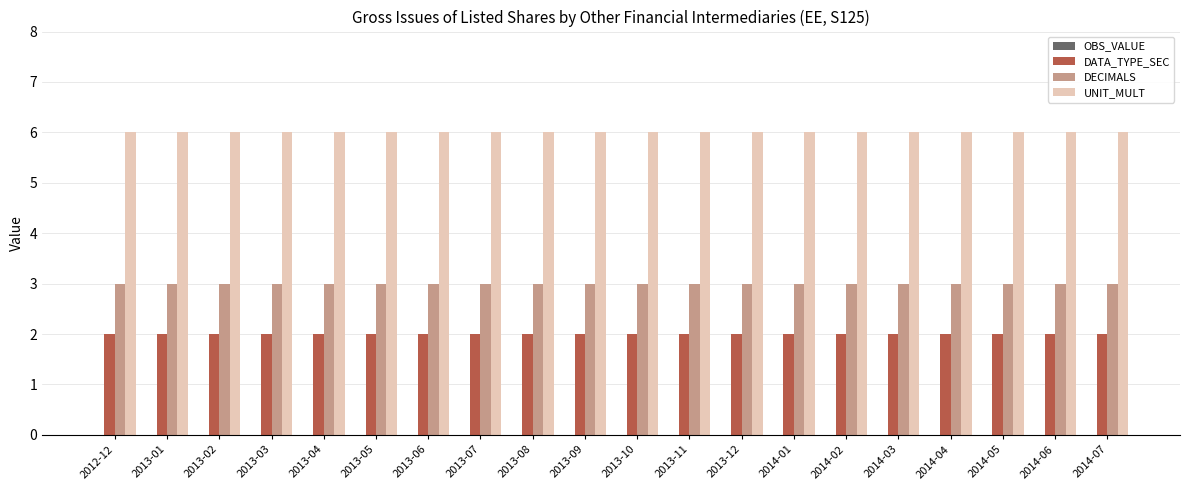

At 2013-04, list the series in order from smallest to largest.

DATA_TYPE_SEC, DECIMALS, UNIT_MULT